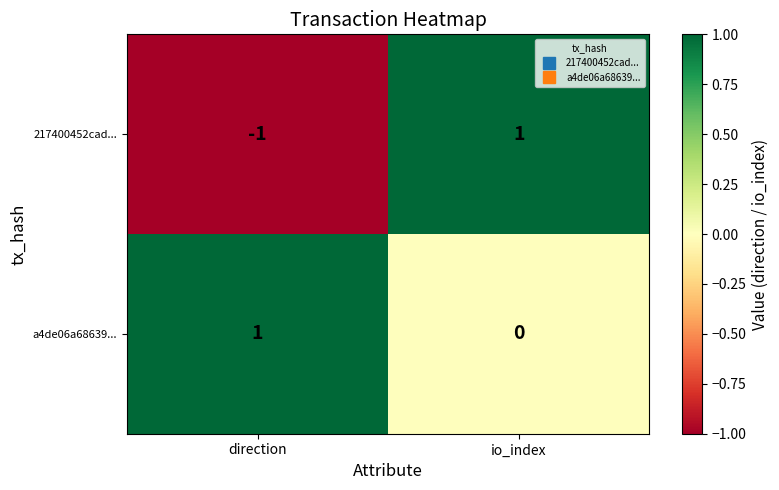

Reading right to left, extract all data points from this chart.

217400452cad...: io_index=1	direction=-1
a4de06a68639...: io_index=0	direction=1